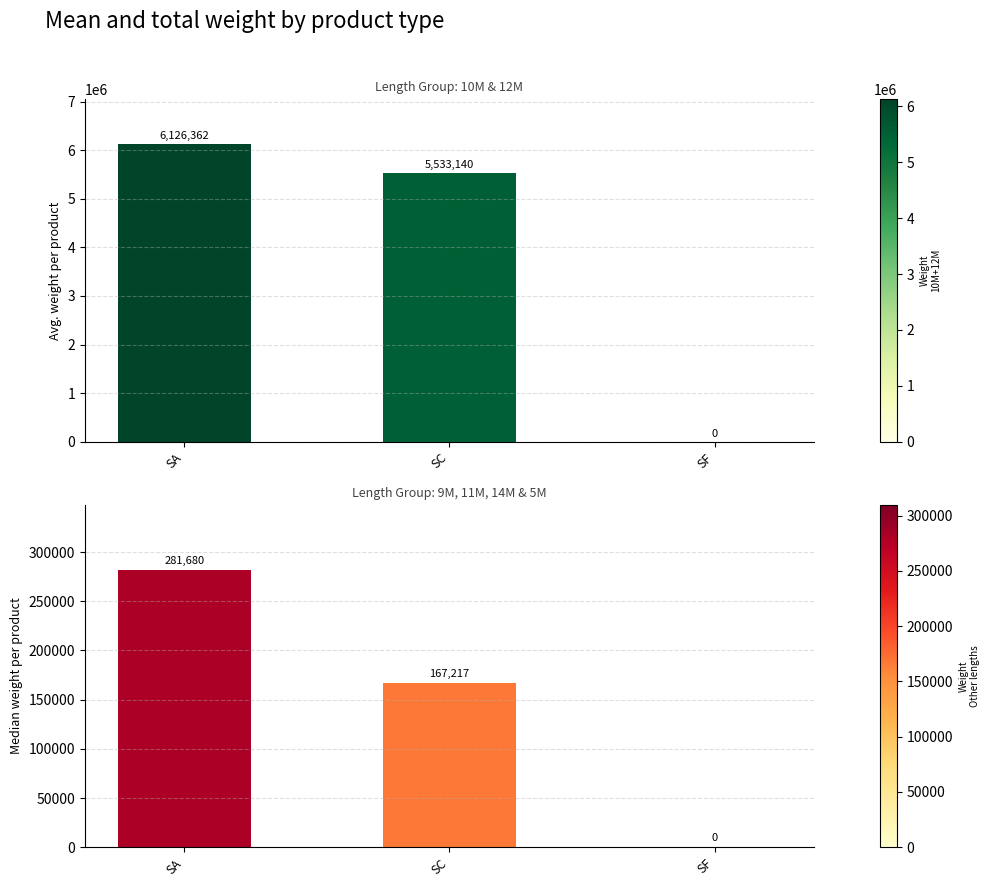

Which series has the widest spread of values?

10M+12M combined